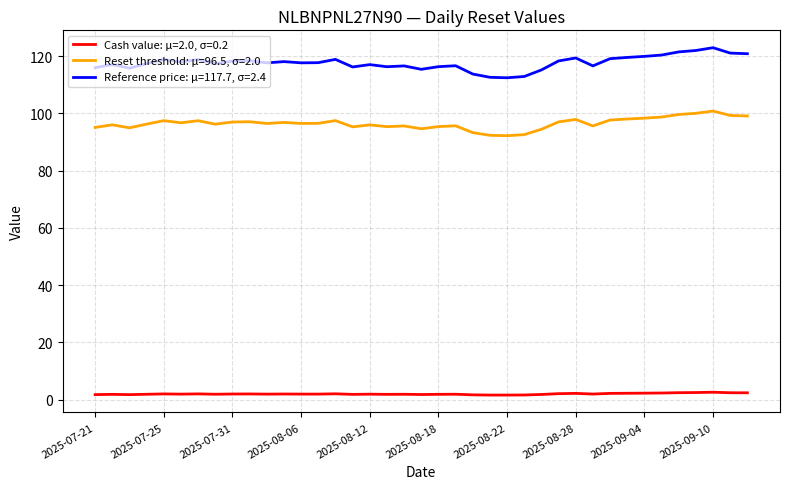

What is the difference between the maximum and minimum values in the Reset threshold: μ=96.5, σ=2.0 series?

8.6